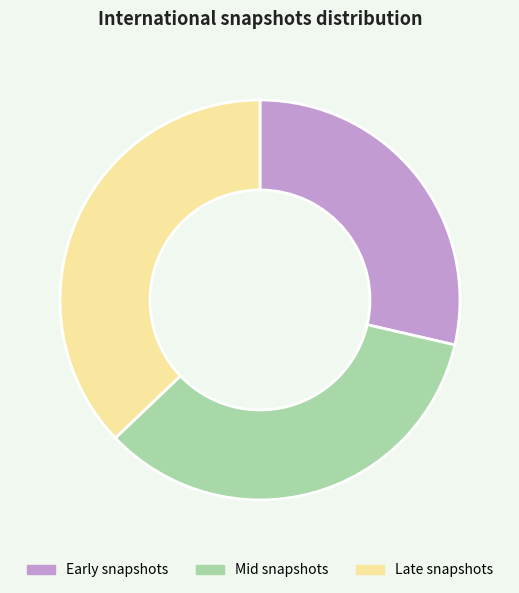

Rank the categories by value from lowest to highest.

Early snapshots, Mid snapshots, Late snapshots